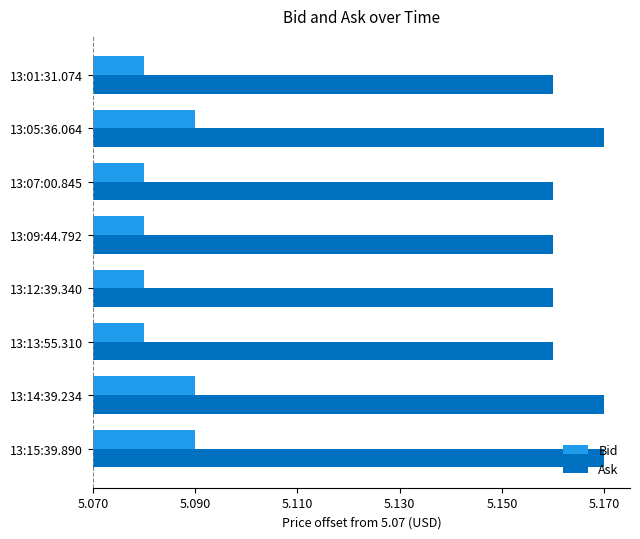

What are all the series names shown in the legend?

Bid, Ask